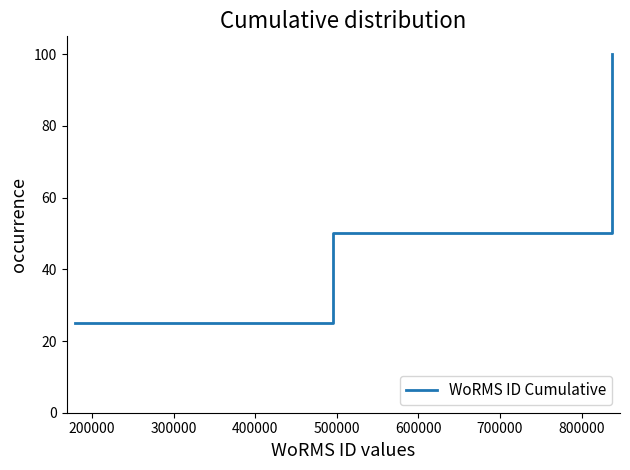

True or false: the data has more than 2 interior local peaks.

False